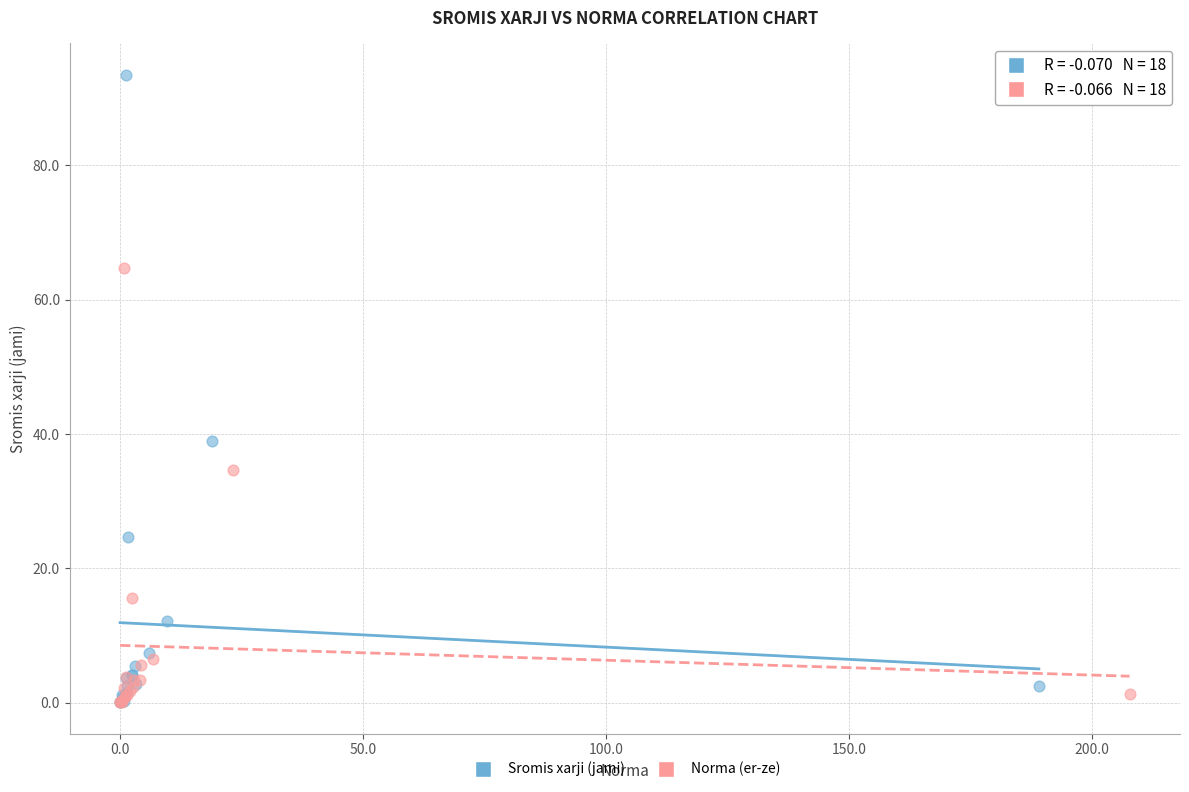

Which series has the widest spread of Y values?

Sromis xarji (jami)